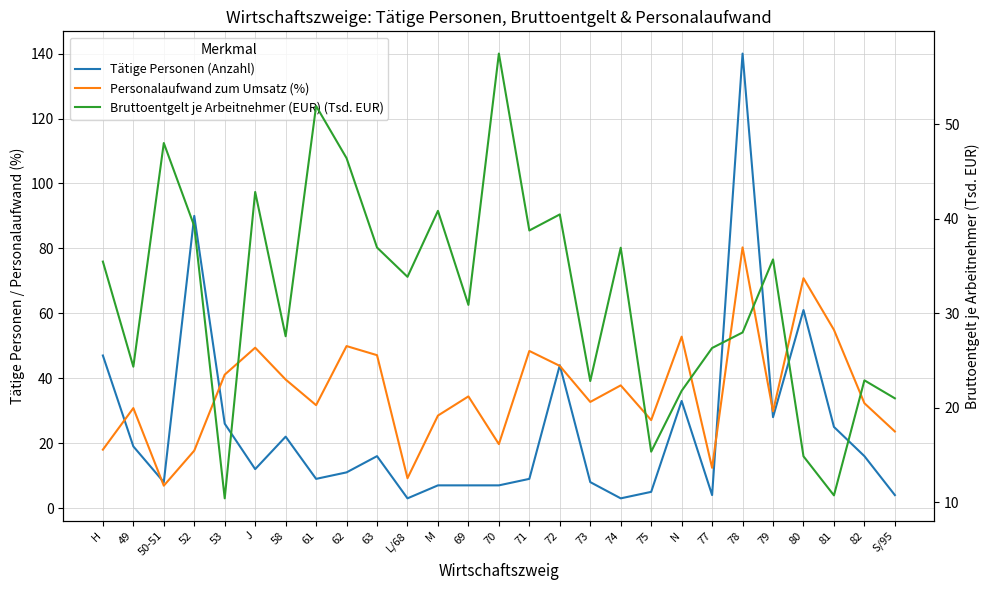

List the series in order of their peak value, highest first.

Tätige Personen (Anzahl), Personalaufwand zum Umsatz (%), Bruttoentgelt je Arbeitnehmer (EUR) (Tsd. EUR)